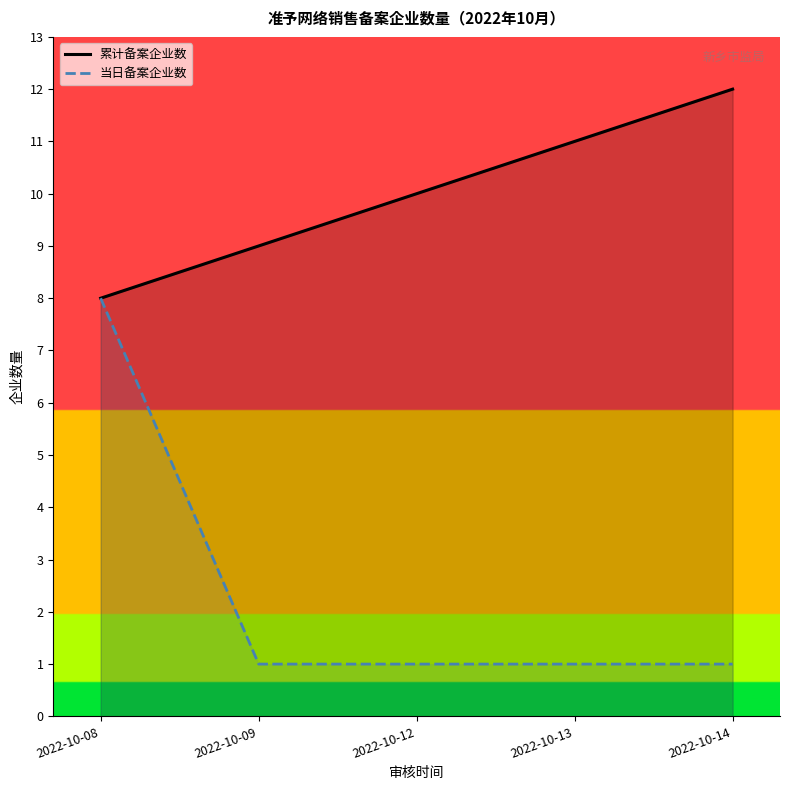

True or false: 累计备案企业数 and 当日备案企业数 intersect in this chart.

False